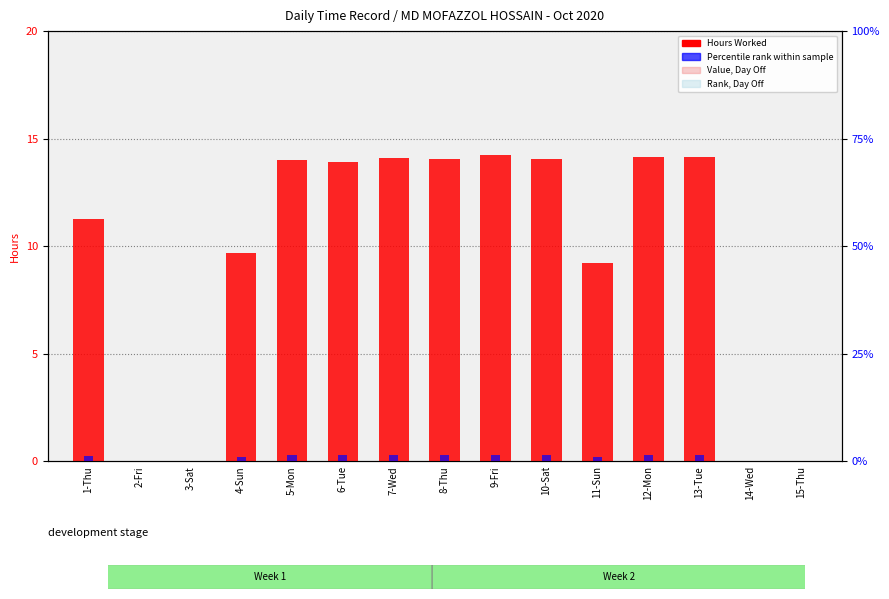

Which series has the widest spread of values?

Hours Worked